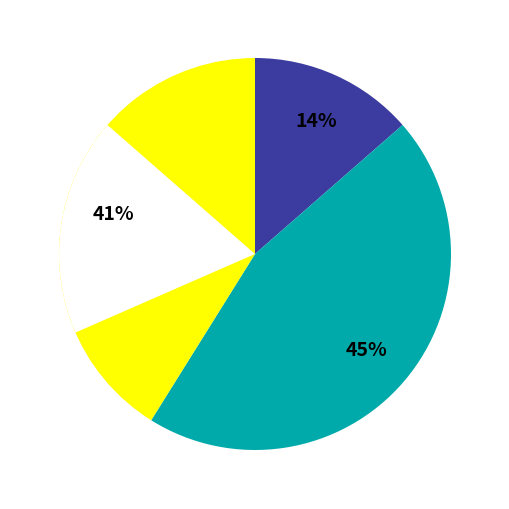

Is % Capitation Claims the majority of the pie?

No